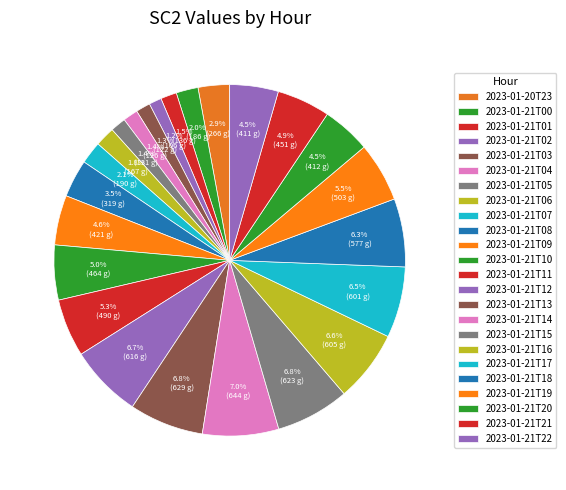

How many segments does this pie chart have?

24